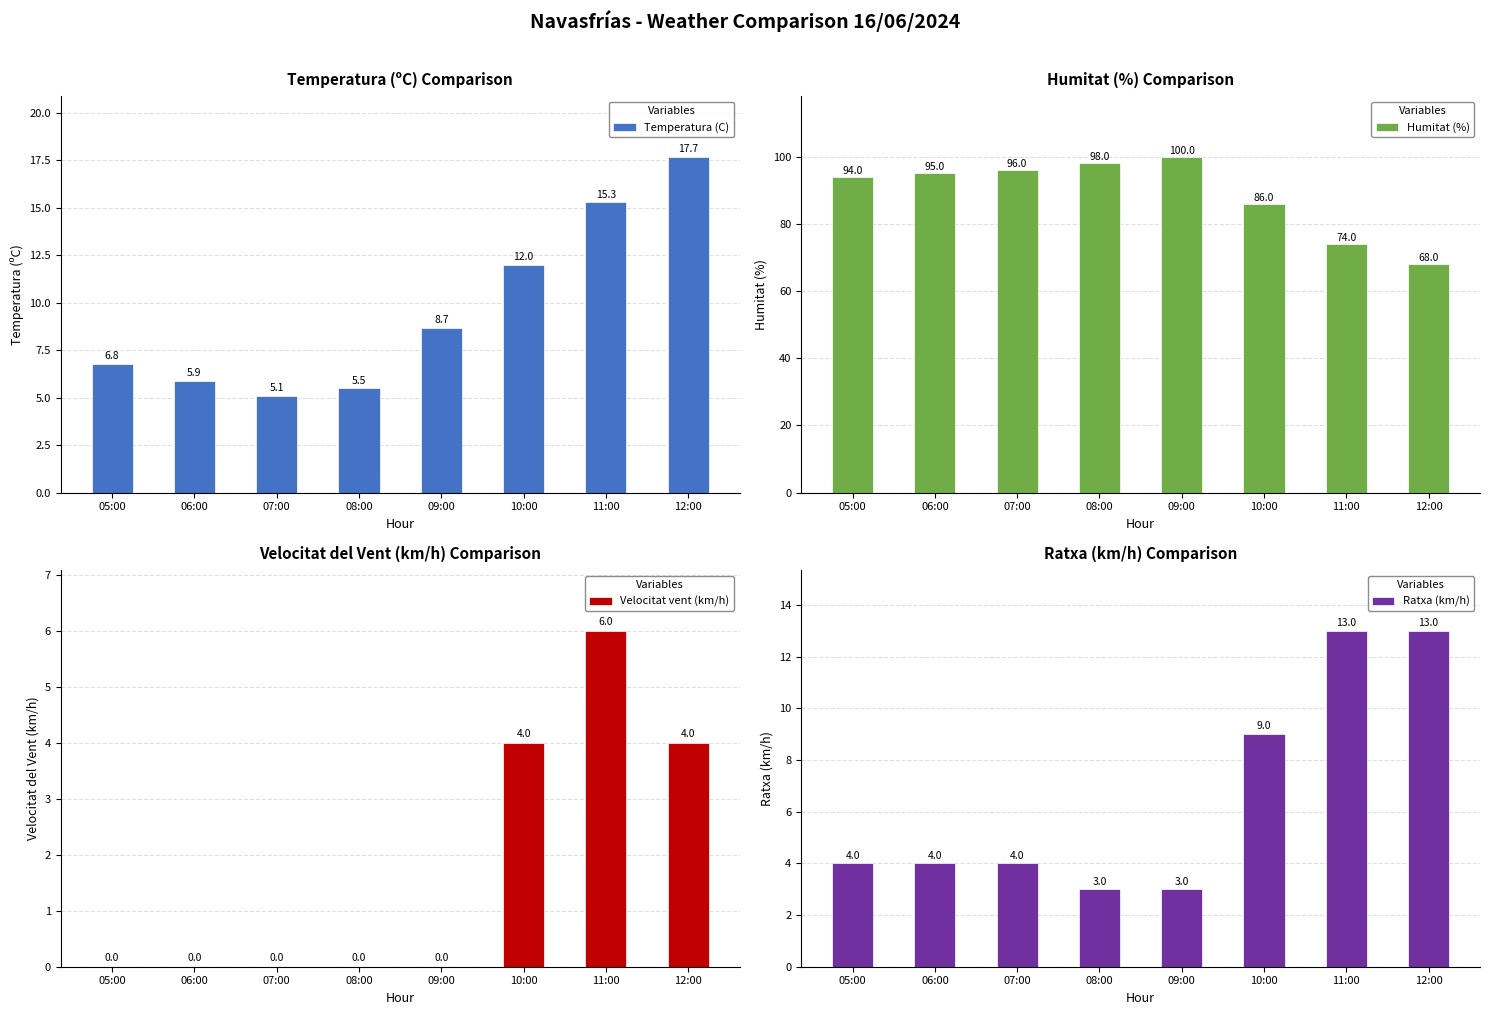

What are all the series names shown in the legend?

Temperatura (C), Humitat (%), Velocitat vent (km/h), Ratxa (km/h)